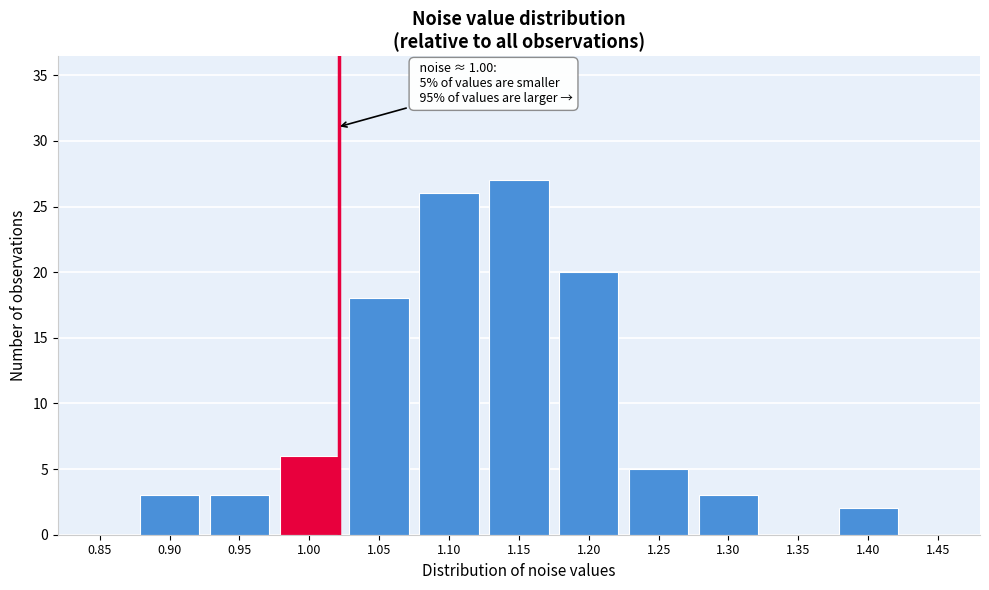

Reading left to right, transcribe all the data shown in this chart.

0.85=0	0.90=3	0.95=3	1.00=6	1.05=18	1.10=26	1.15=27	1.20=20	1.25=5	1.30=3	1.35=0	1.40=2	1.45=0